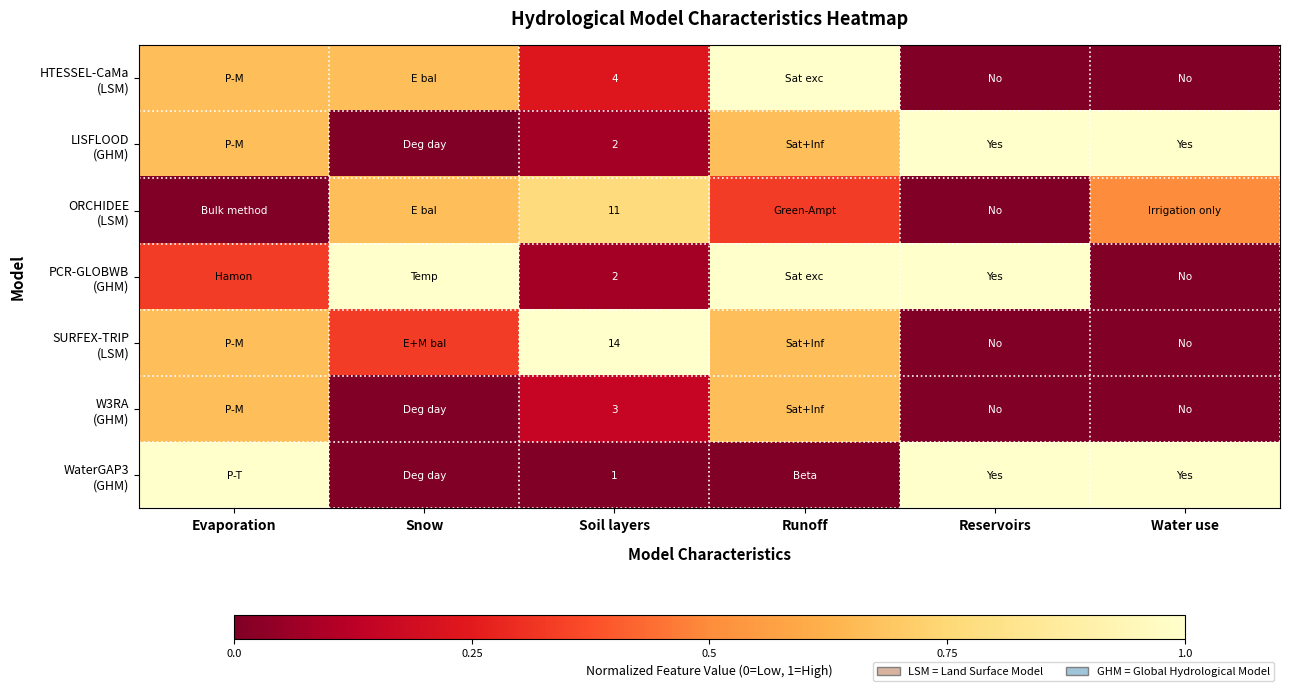

At which category is the sum across all series the highest?

Runoff